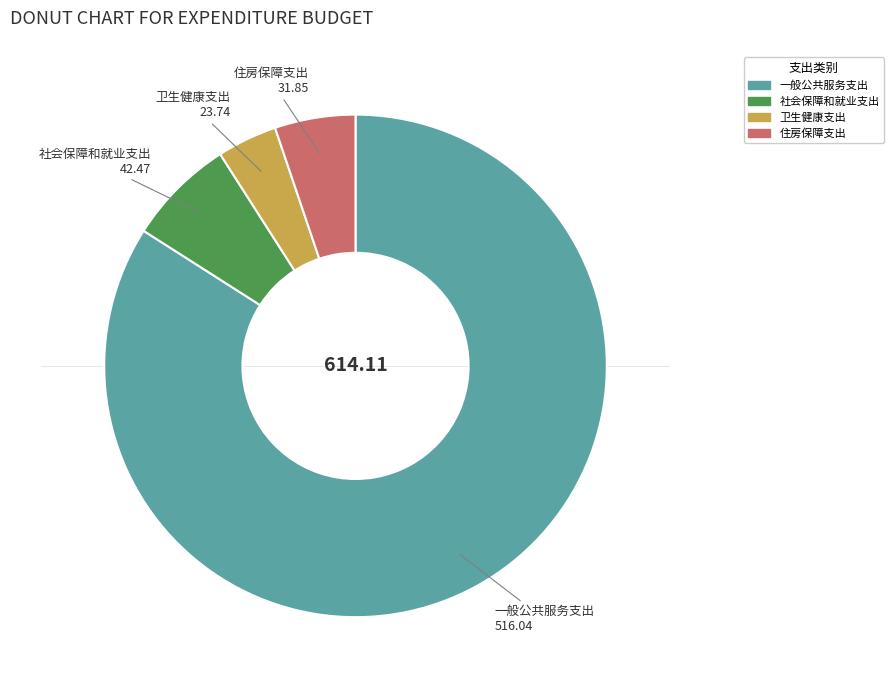

What is the ratio of the value at 住房保障支出 to the value at 卫生健康支出?

1.3